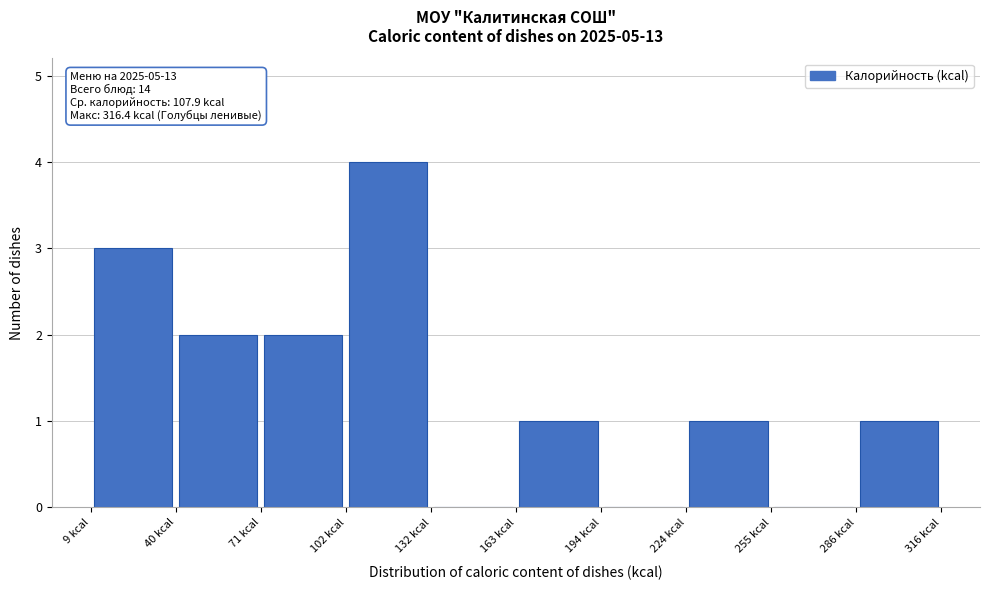

Over which range of the x-axis is the bar tallest?

100 to 130